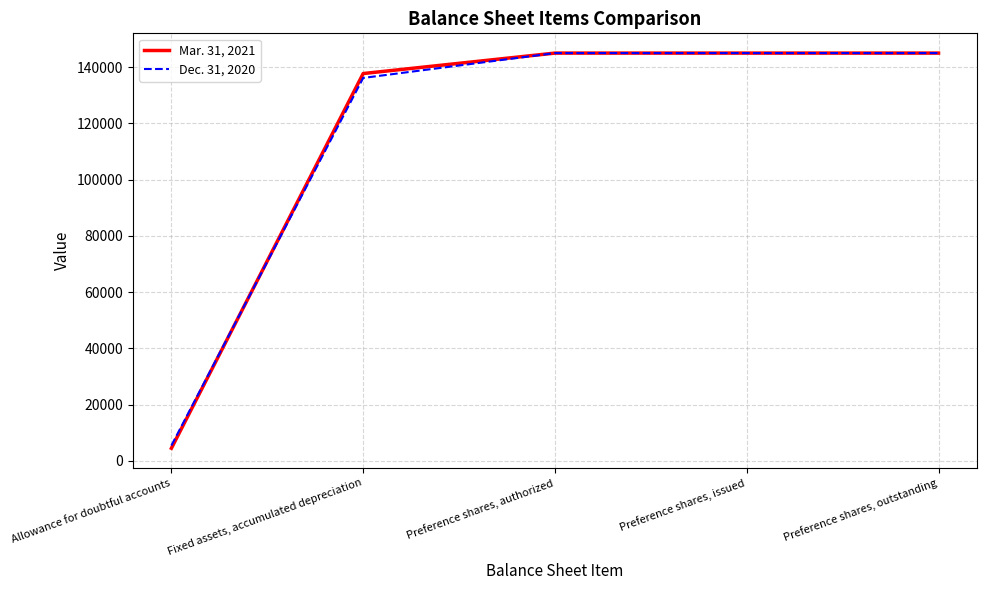

True or false: Dec. 31, 2020 has more than 2 interior local peaks.

False